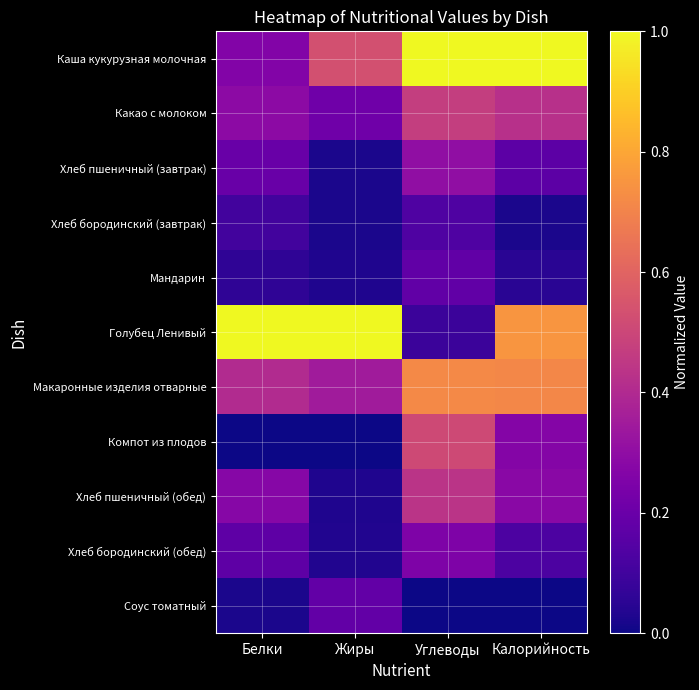

At which category does the chart reach its minimum across all series?

Белки